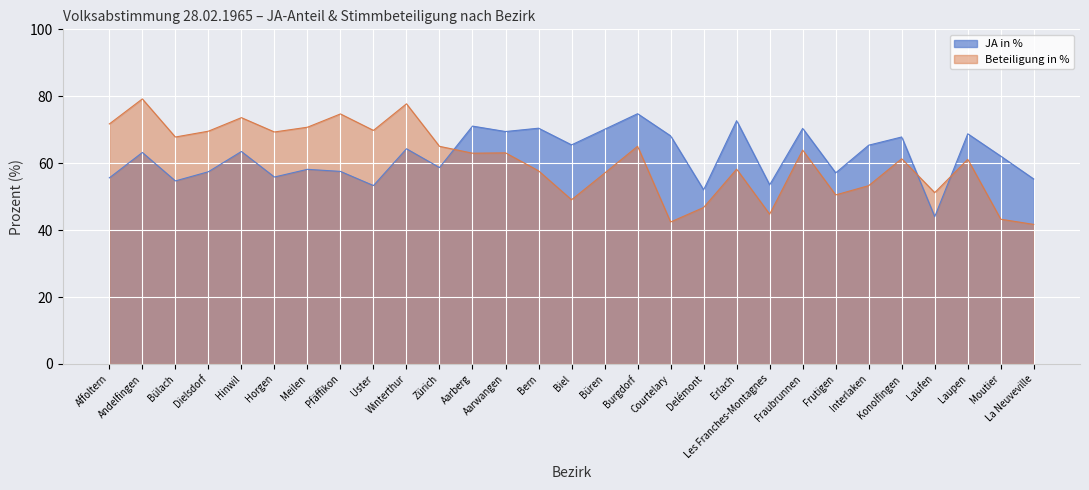

How many times do Beteiligung in % and JA in % cross each other?

3